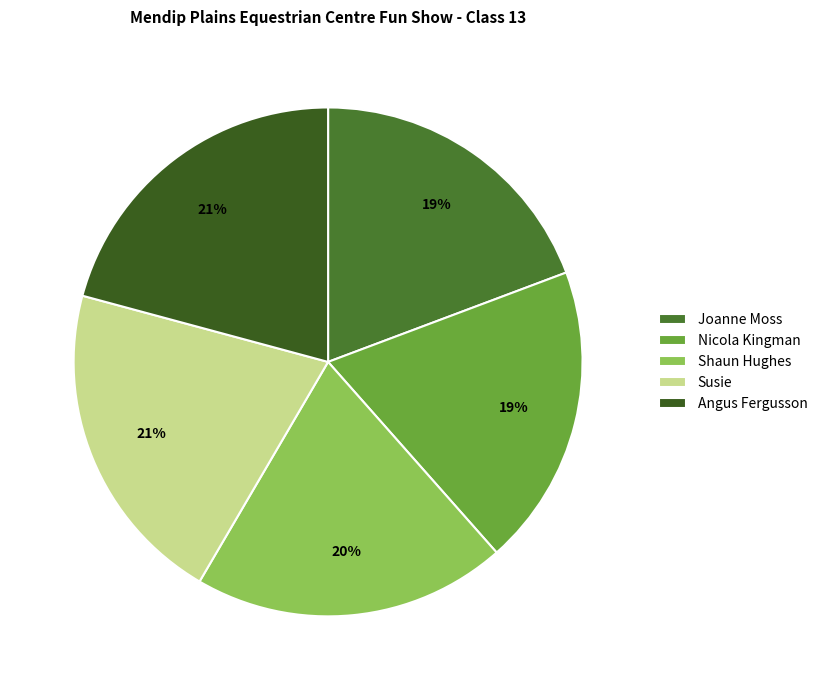

Does Nicola Kingman account for over 50% of the chart?

No